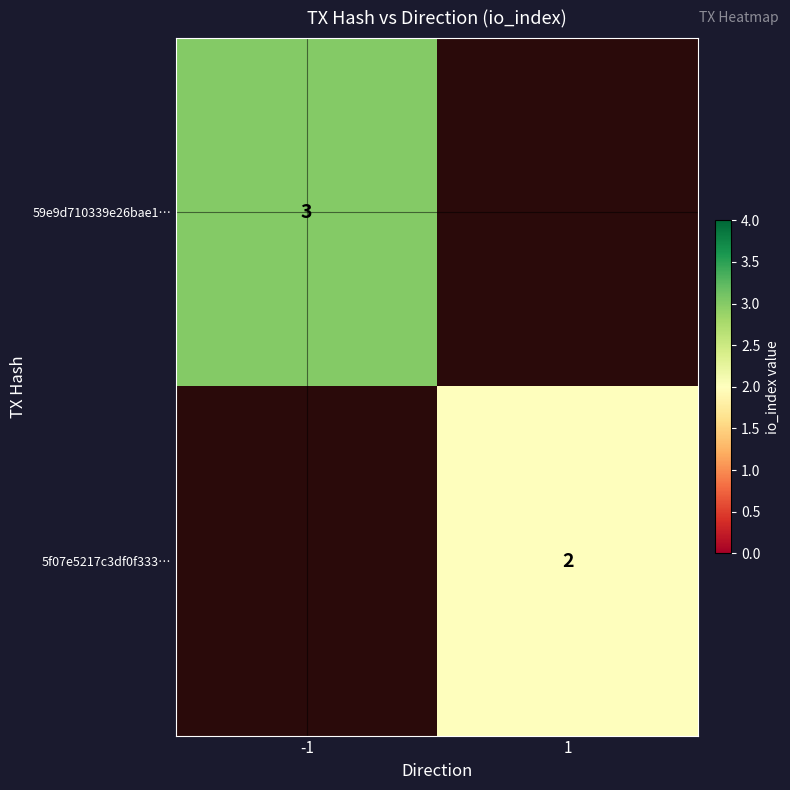

Is it true that 59e9d710339e26bae1… equals 3 at -1?

True